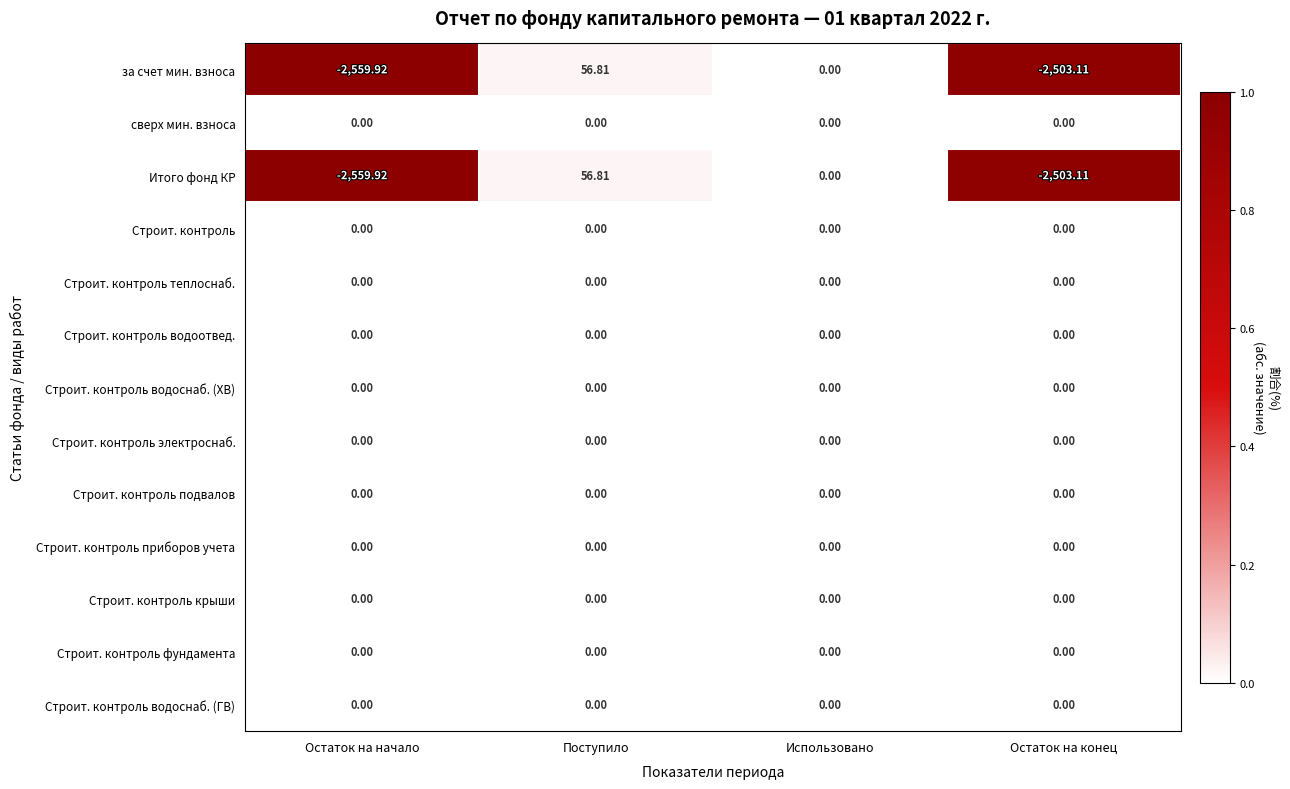

Which category has the lowest value across all series?

Остаток на начало